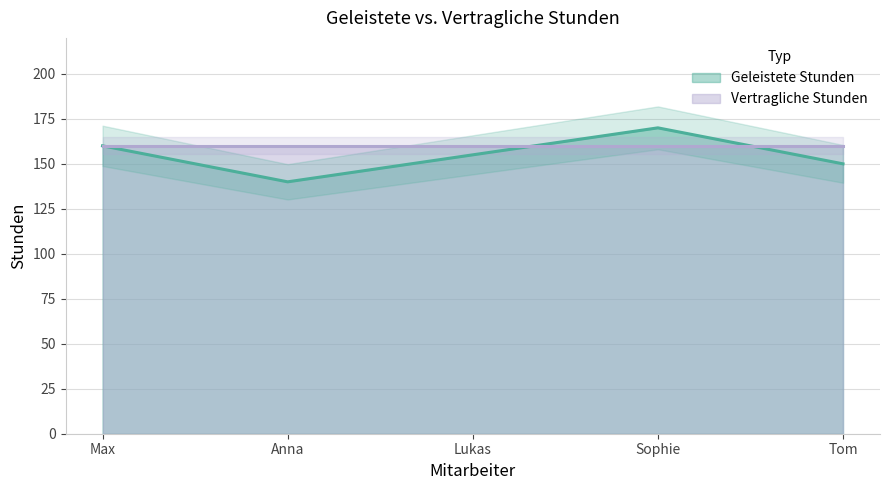

What is the value of the 2nd point from the left?

140